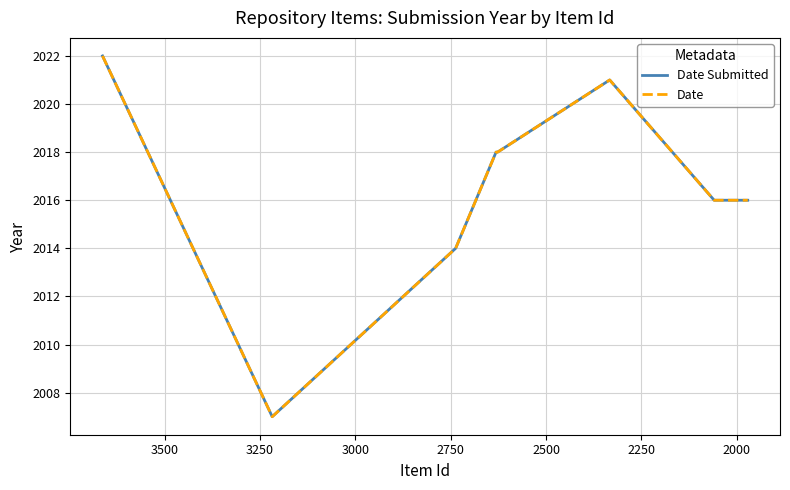

True or false: Date has more than 1 points higher than both neighbors.

False